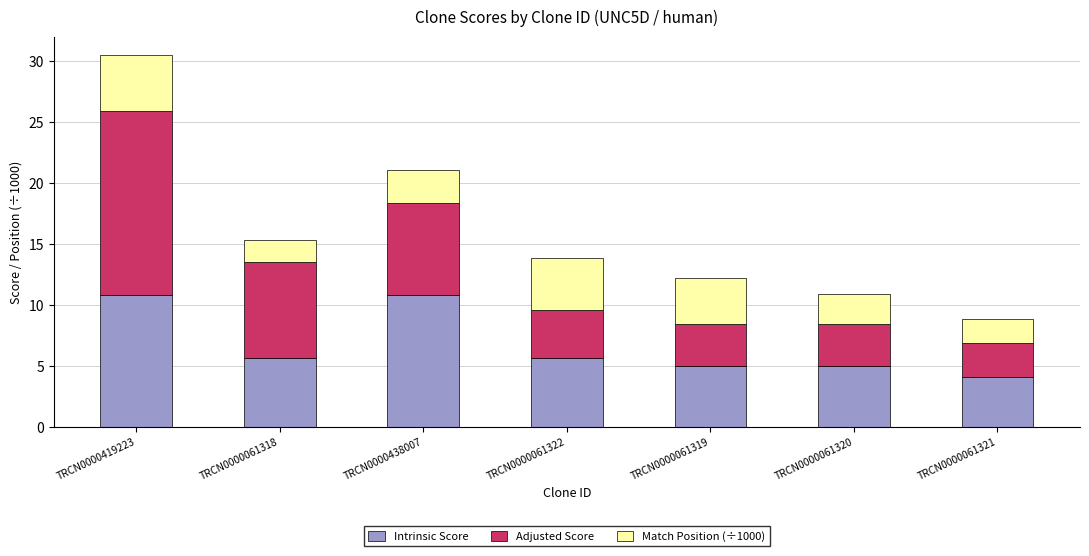

What is the highest value of the Intrinsic Score series?

10.8